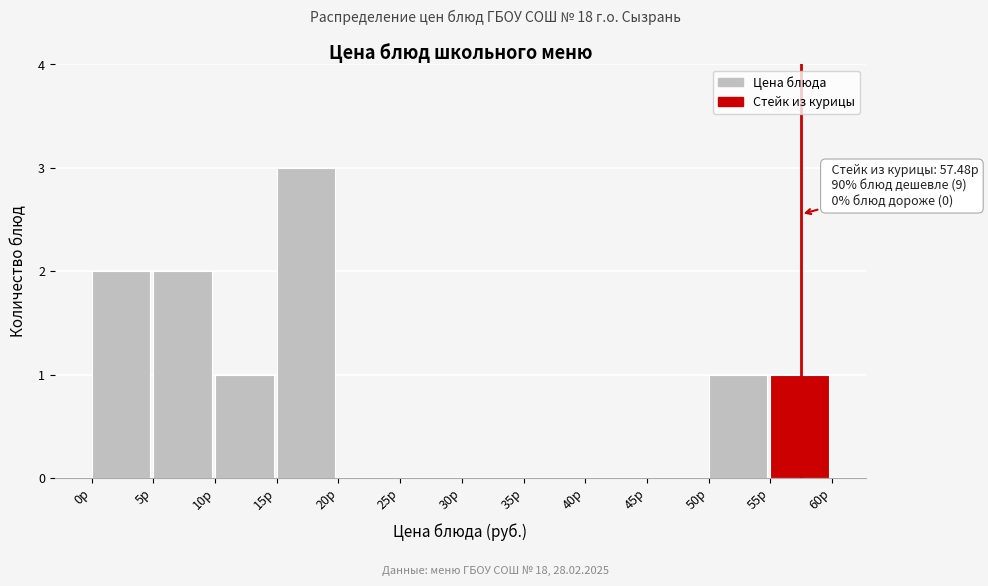

Which range on the x-axis has the tallest bar?

15 to 20